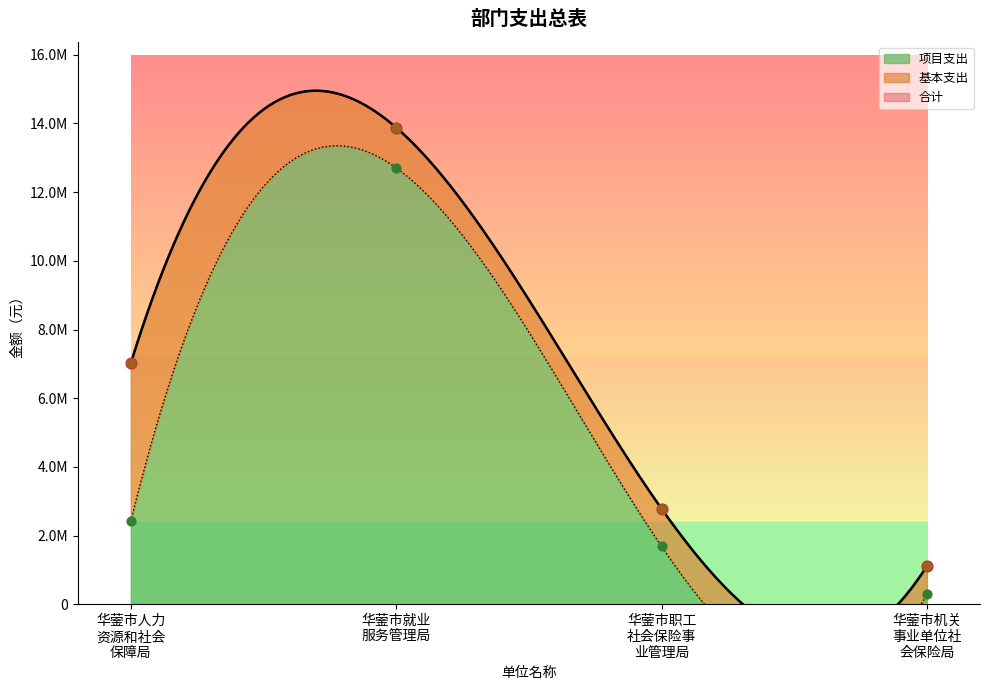

Which series contains the highest Y value?

合计